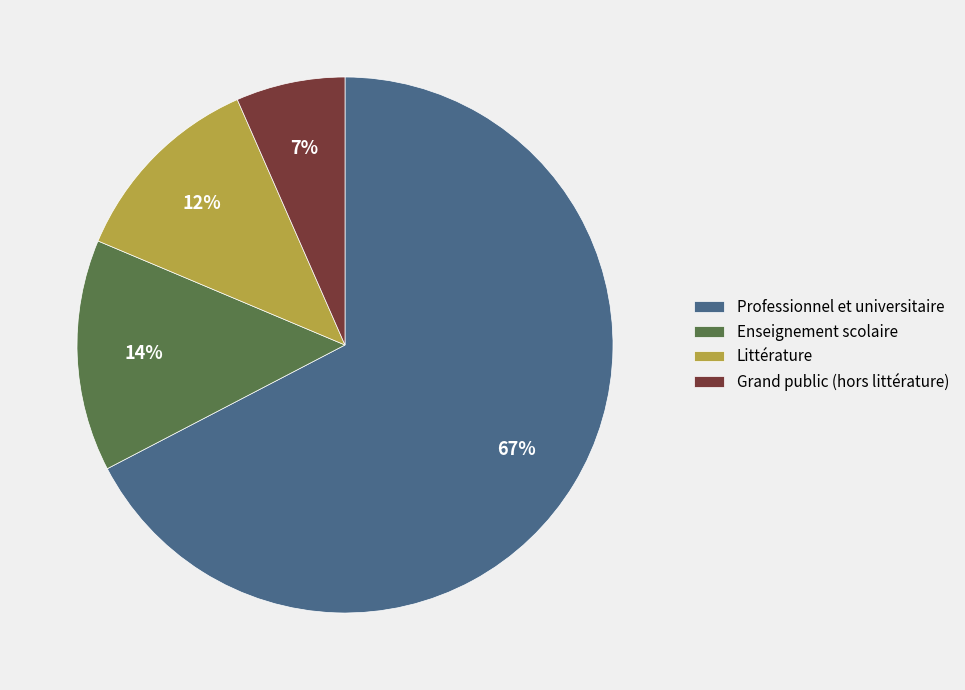

What is the majority slice?

Professionnel et universitaire